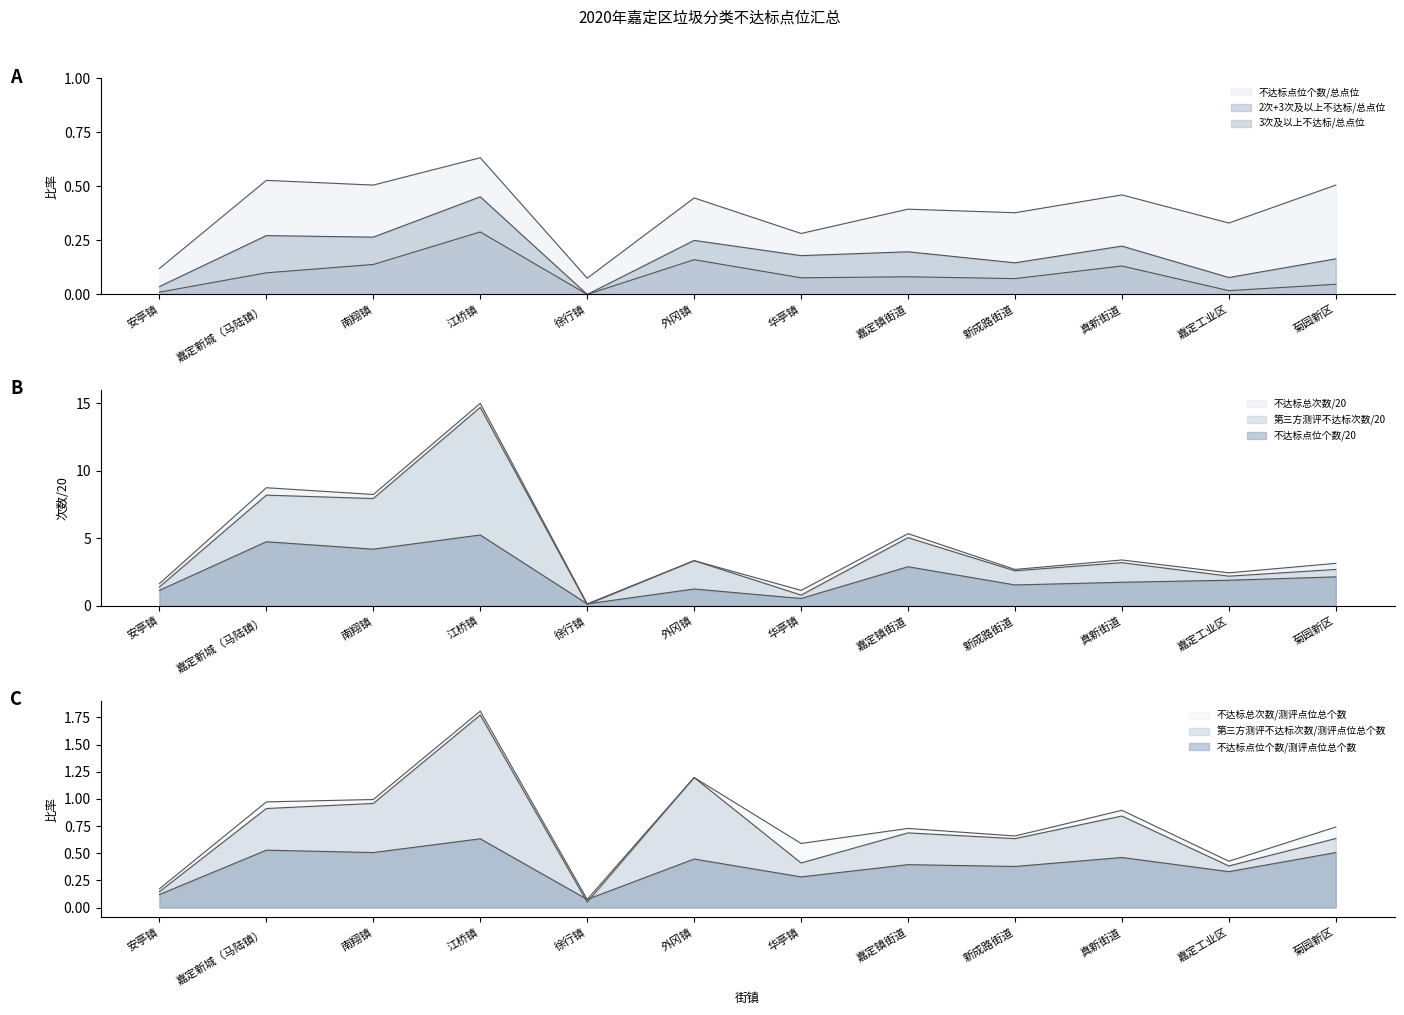

What is the minimum value shown in the chart?

0.1